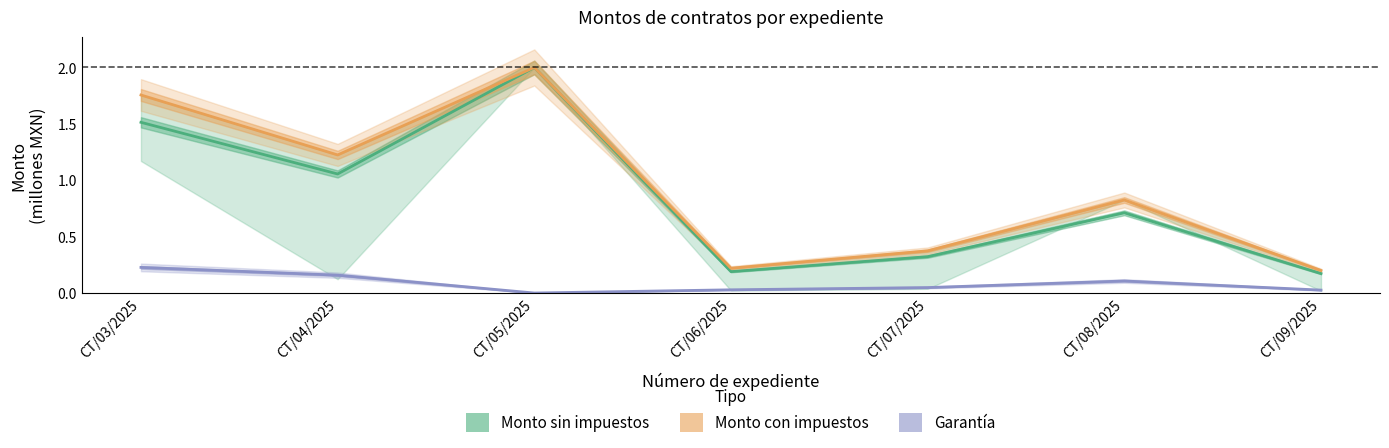

What is the difference between the Monto sin impuestos values at CT/03/2025 and CT/07/2025?

1.2